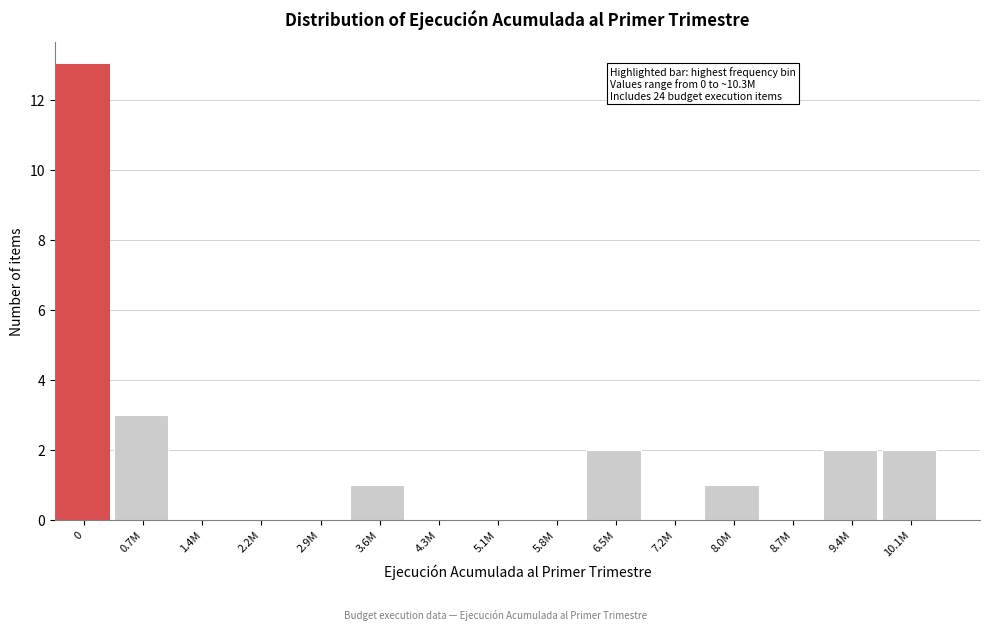

What is the maximum value shown in the chart?

13